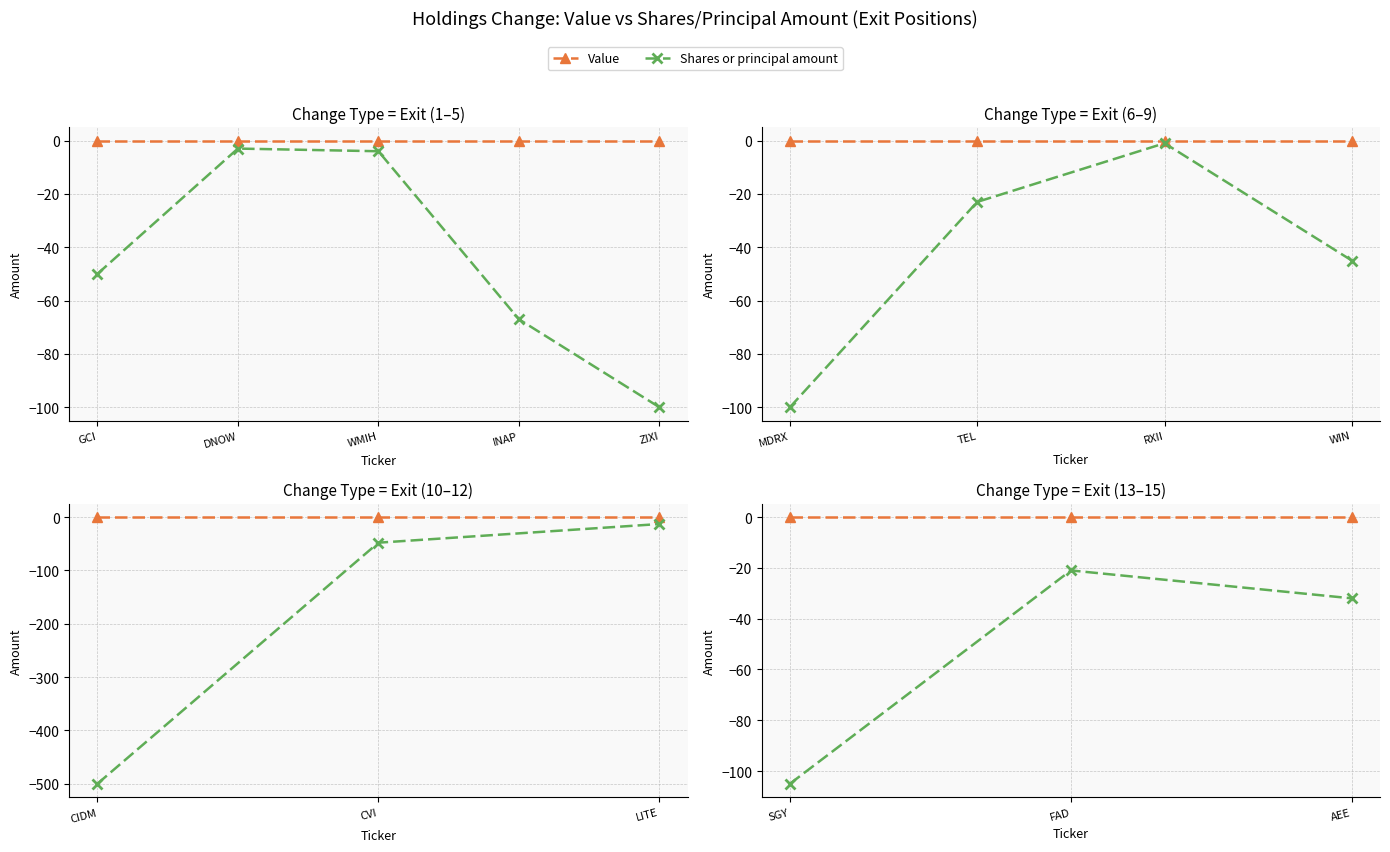

Rank the series by their maximum value, from lowest to highest.

Shares or principal amount, Value